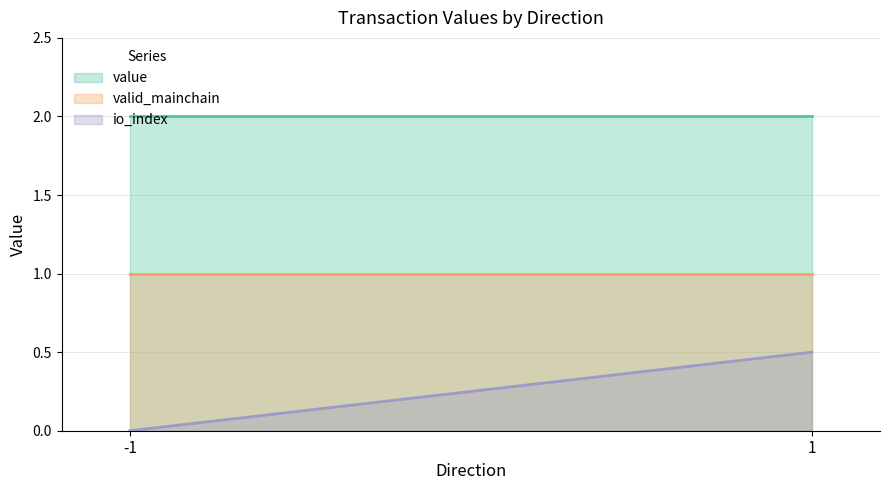

What is the difference between the highest and lowest values at 1?

1.5